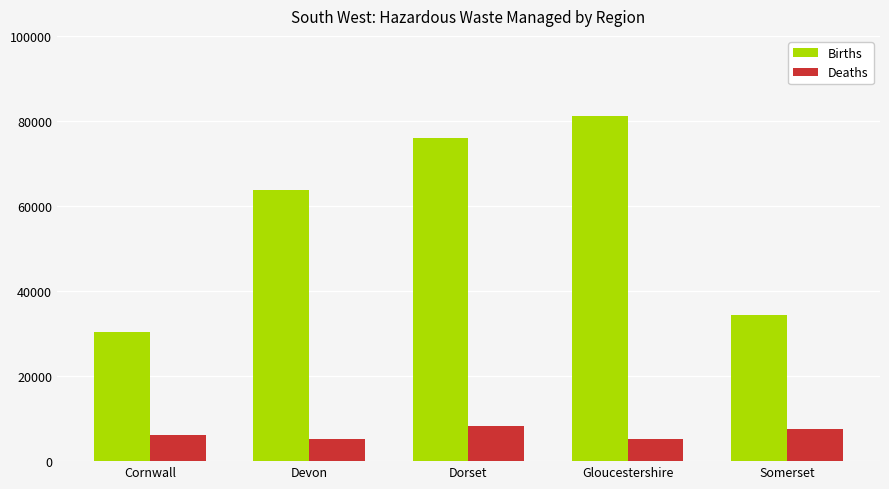

What is the maximum value for Deaths?

8204.5